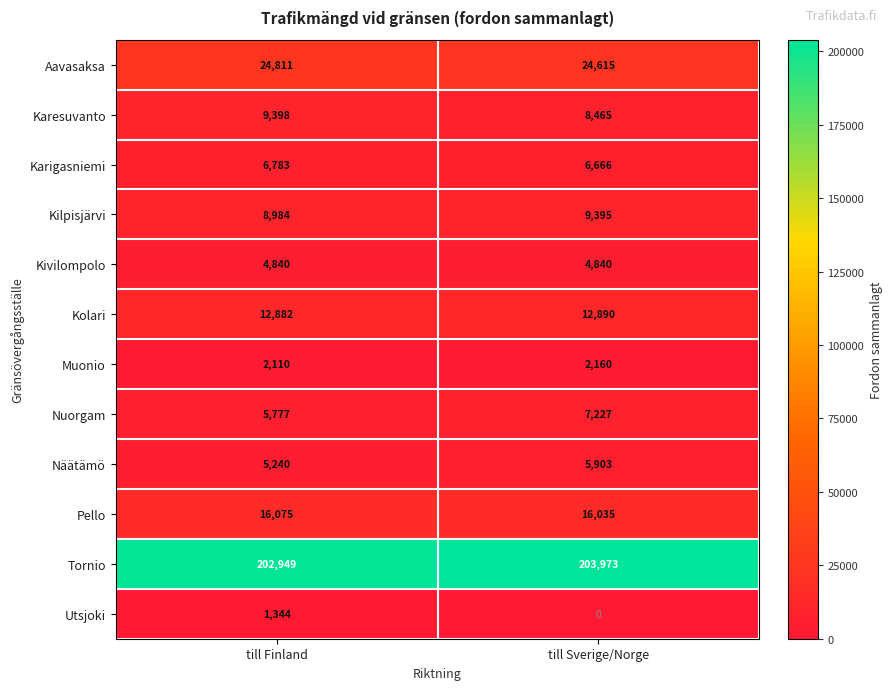

What is the total value across all series at till Finland?

301193